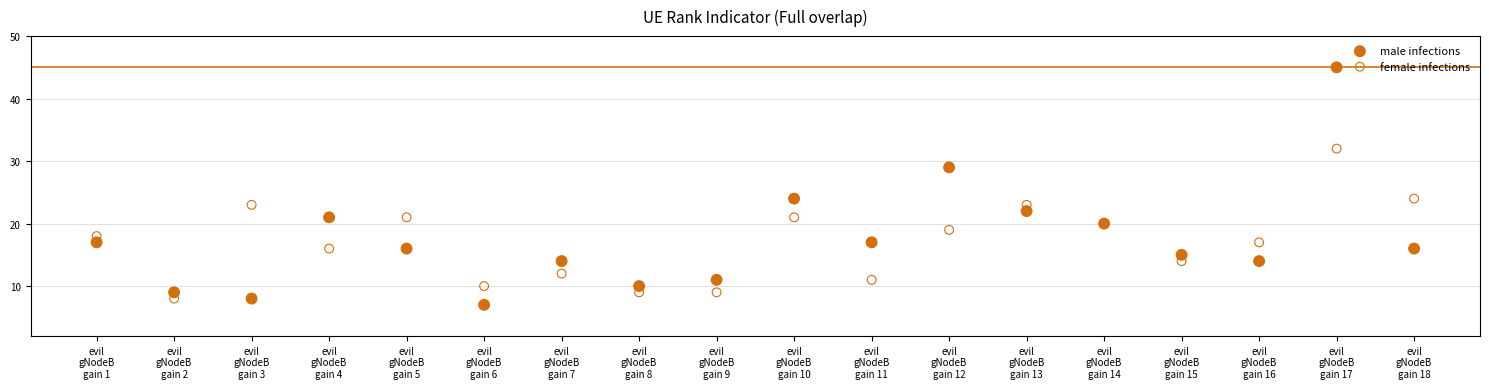

Which series reaches the maximum Y coordinate?

male infections